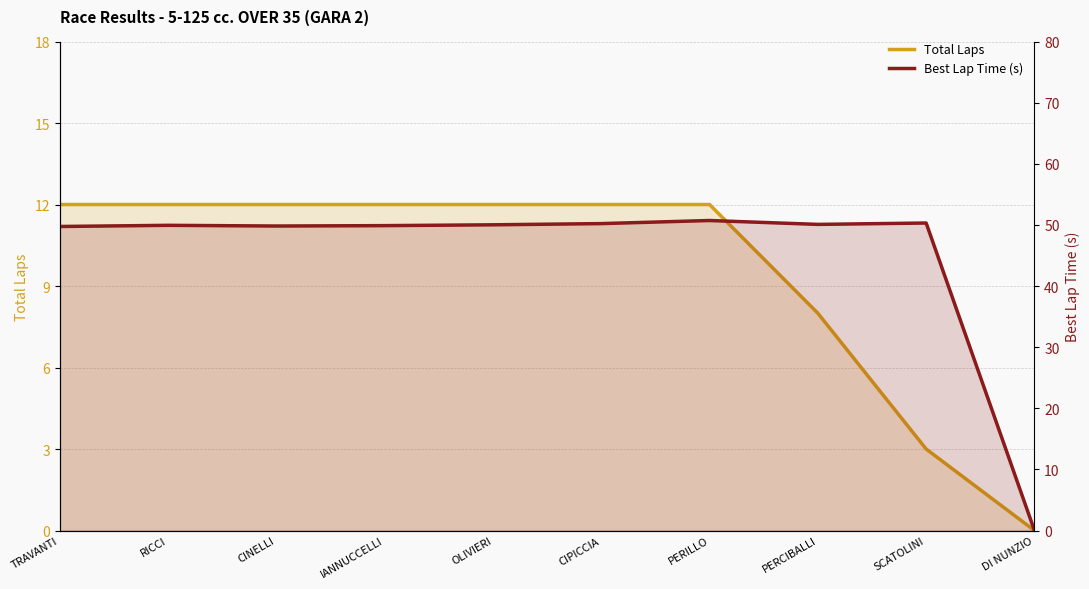

Reading left to right, list all the values displayed in this chart.

Total Laps: 12.0	12.0	12.0	12.0	12.0	12.0	12.0	8.0	3.0	0.0
Best Lap Time (s): 49.7	49.9	49.8	49.9	50.0	50.2	50.7	50.1	50.3	0.0